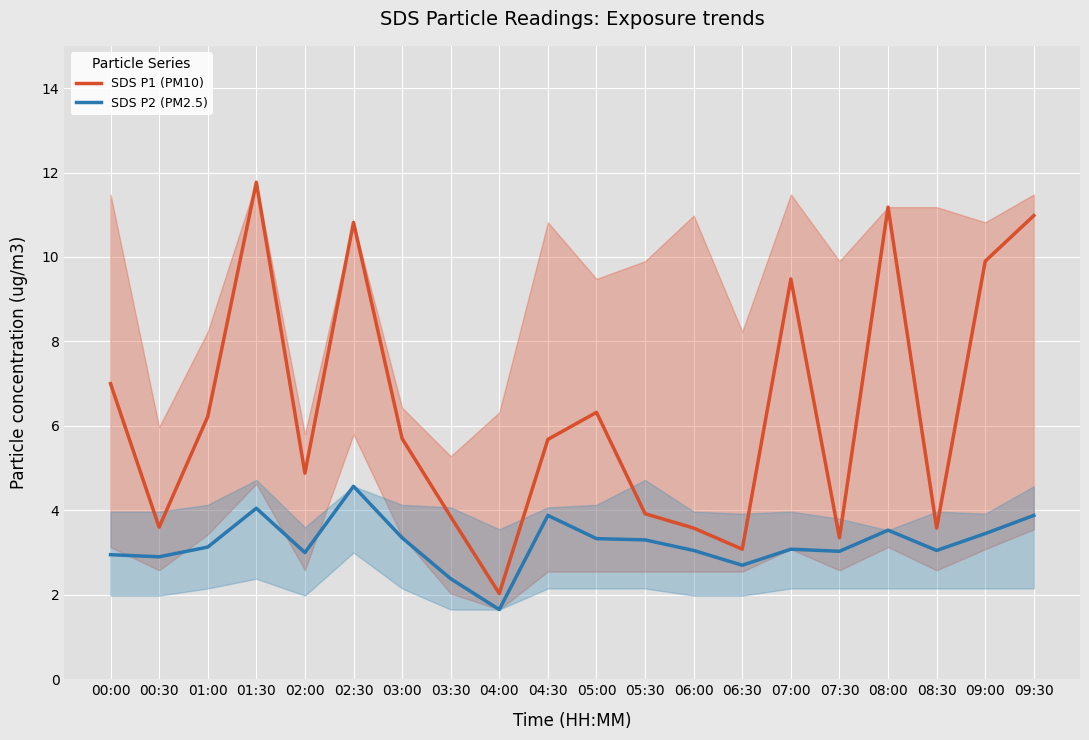

What are all the series names shown in the legend?

SDS P1 (PM10), SDS P2 (PM2.5)